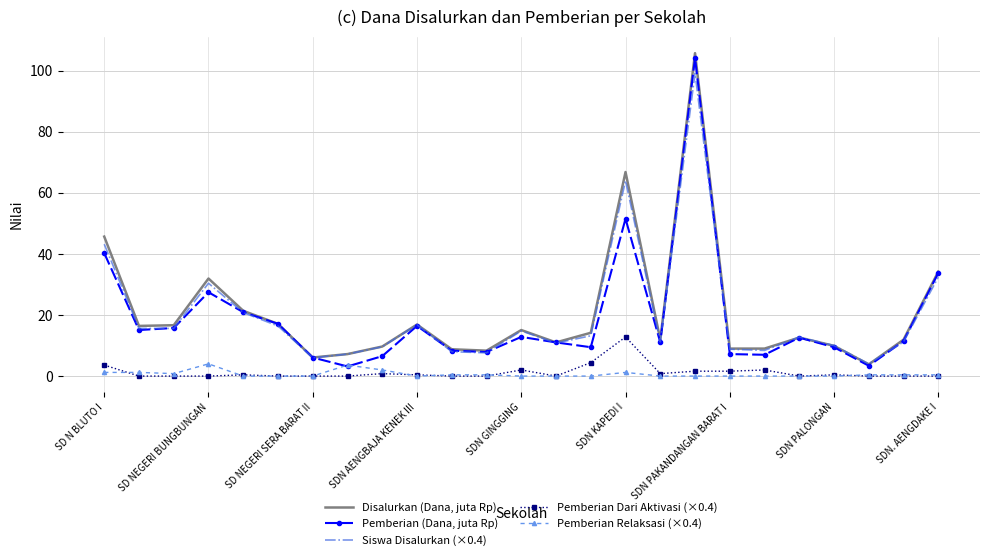

What are all the series names shown in the legend?

Disalurkan (Dana, juta Rp), Pemberian (Dana, juta Rp), Siswa Disalurkan (×0.4), Pemberian Dari Aktivasi (×0.4), Pemberian Relaksasi (×0.4)